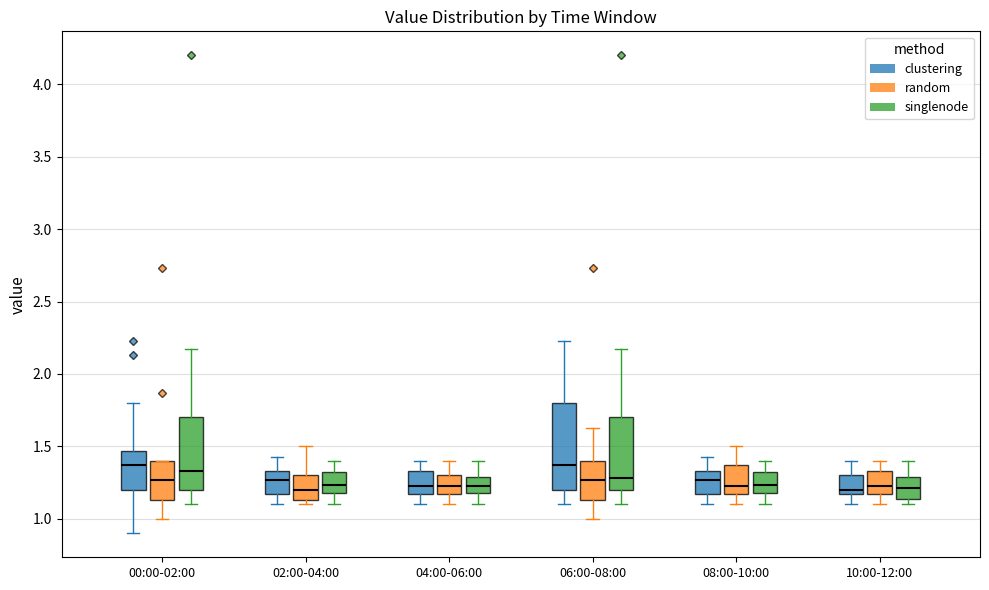

Reading left to right, transcribe this box plot: for each box, give where its median line is, the range the box spans, and where its two whiskers end, as read against the y-axis. The values are not printed on the chart, so give them approximately, as read against the axis.

00:00-02:00 (clustering): median 1.35, box 1.20 to 1.45, whiskers 0.90 to 1.80
00:00-02:00 (random): median 1.25, box 1.15 to 1.40, whiskers 1.00 to 1.40
00:00-02:00 (singlenode): median 1.35, box 1.20 to 1.70, whiskers 1.10 to 2.15
02:00-04:00 (clustering): median 1.25, box 1.15 to 1.35, whiskers 1.10 to 1.45
02:00-04:00 (random): median 1.20, box 1.15 to 1.30, whiskers 1.10 to 1.50
02:00-04:00 (singlenode): median 1.25, box 1.20 to 1.30, whiskers 1.10 to 1.40
04:00-06:00 (clustering): median 1.25, box 1.15 to 1.35, whiskers 1.10 to 1.40
04:00-06:00 (random): median 1.25, box 1.15 to 1.30, whiskers 1.10 to 1.40
04:00-06:00 (singlenode): median 1.25, box 1.20 to 1.30, whiskers 1.10 to 1.40
06:00-08:00 (clustering): median 1.35, box 1.20 to 1.80, whiskers 1.10 to 2.25
06:00-08:00 (random): median 1.25, box 1.15 to 1.40, whiskers 1.00 to 1.65
06:00-08:00 (singlenode): median 1.30, box 1.20 to 1.70, whiskers 1.10 to 2.15
08:00-10:00 (clustering): median 1.25, box 1.15 to 1.35, whiskers 1.10 to 1.45
08:00-10:00 (random): median 1.25, box 1.15 to 1.35, whiskers 1.10 to 1.50
08:00-10:00 (singlenode): median 1.25, box 1.20 to 1.30, whiskers 1.10 to 1.40
10:00-12:00 (clustering): median 1.20, box 1.15 to 1.30, whiskers 1.10 to 1.40
10:00-12:00 (random): median 1.25, box 1.15 to 1.35, whiskers 1.10 to 1.40
10:00-12:00 (singlenode): median 1.20, box 1.15 to 1.30, whiskers 1.10 to 1.40